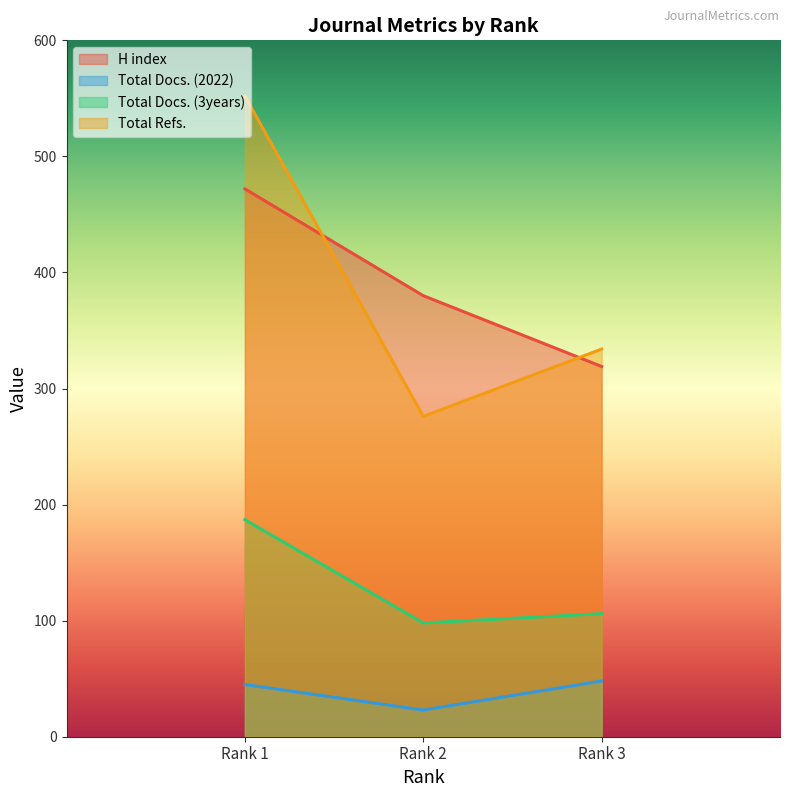

Between Rank 3 and Rank 1, which is larger?

Rank 1